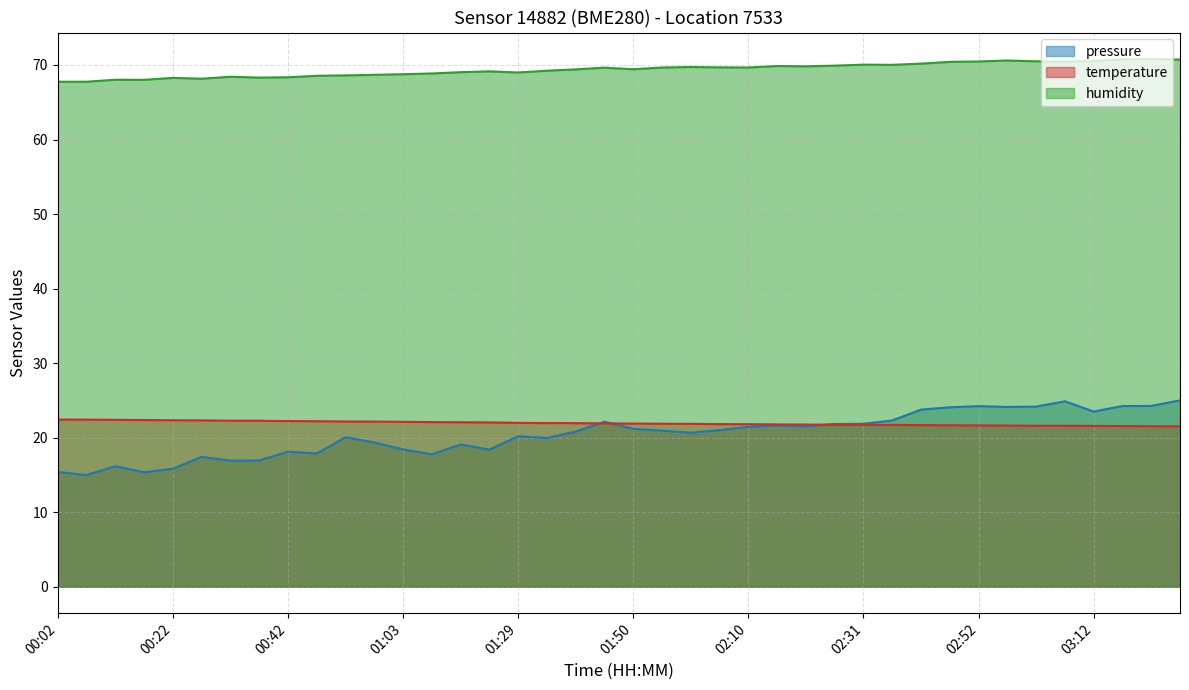

What is the value of the pressure point at the 6th from the left?

17.4